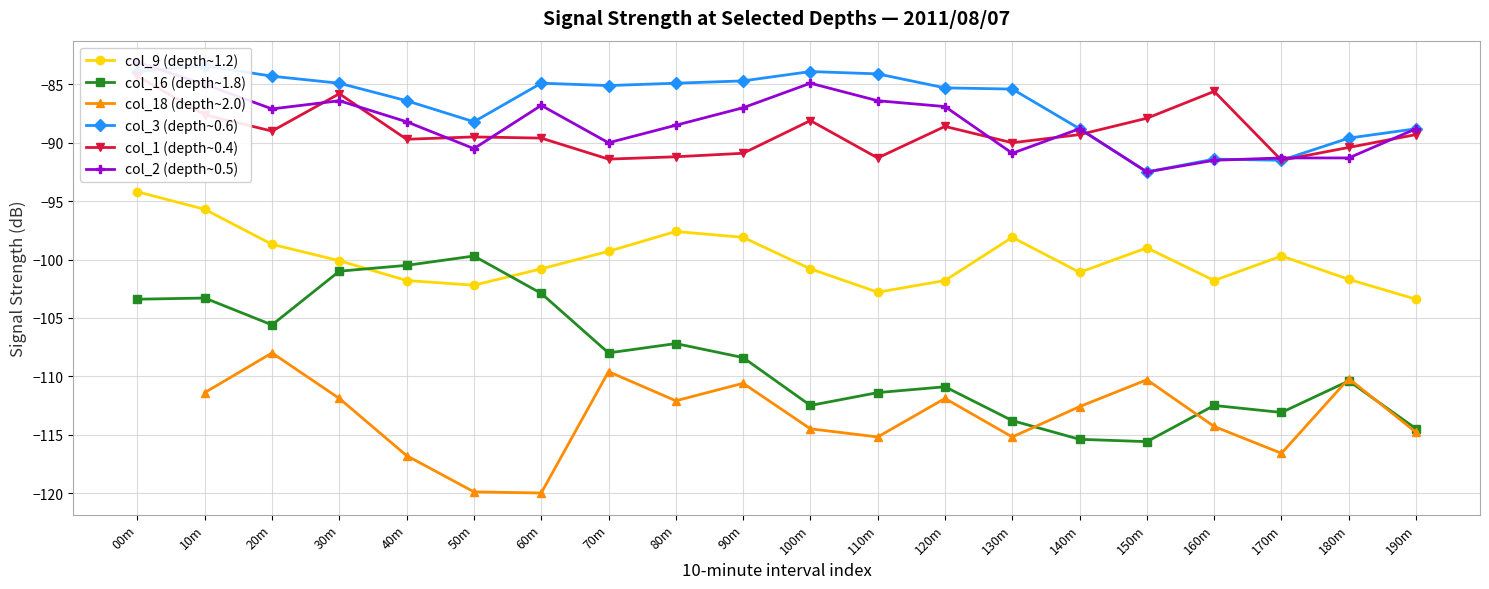

Does the chart display data point markers on the line(s)?

Yes